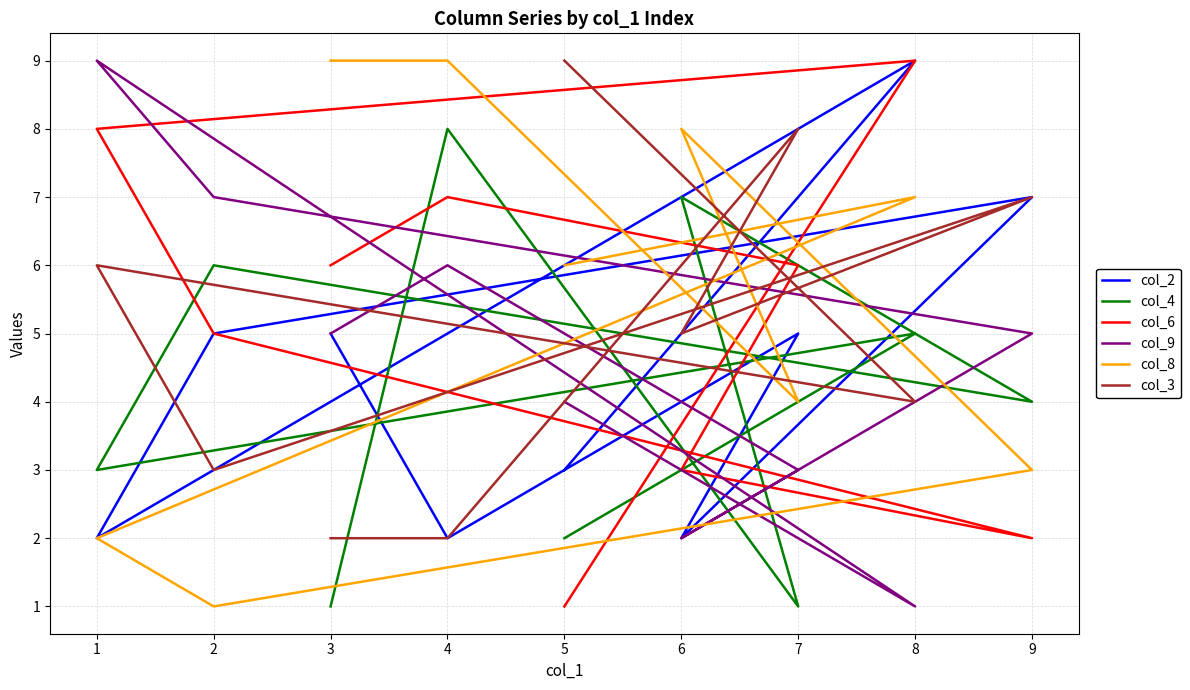

At which category is the sum across all series the highest?

8